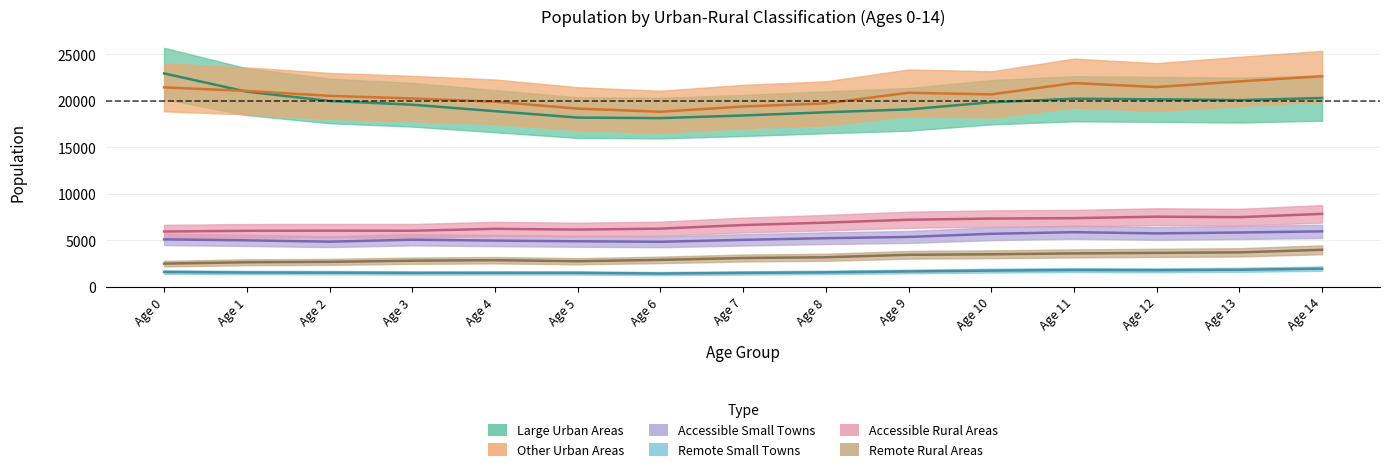

At which category does Remote Rural Areas reach its first local peak?

Age 4